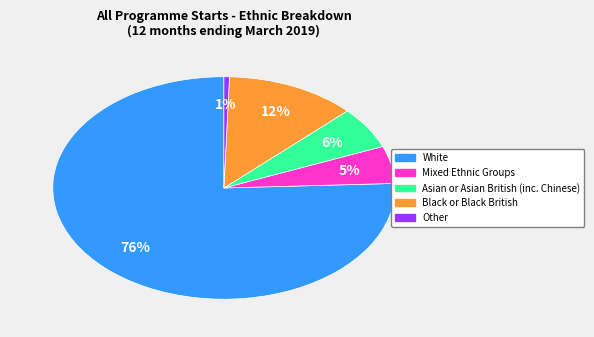

To the nearest percent, what percentage of the pie is Black or Black British?

12%